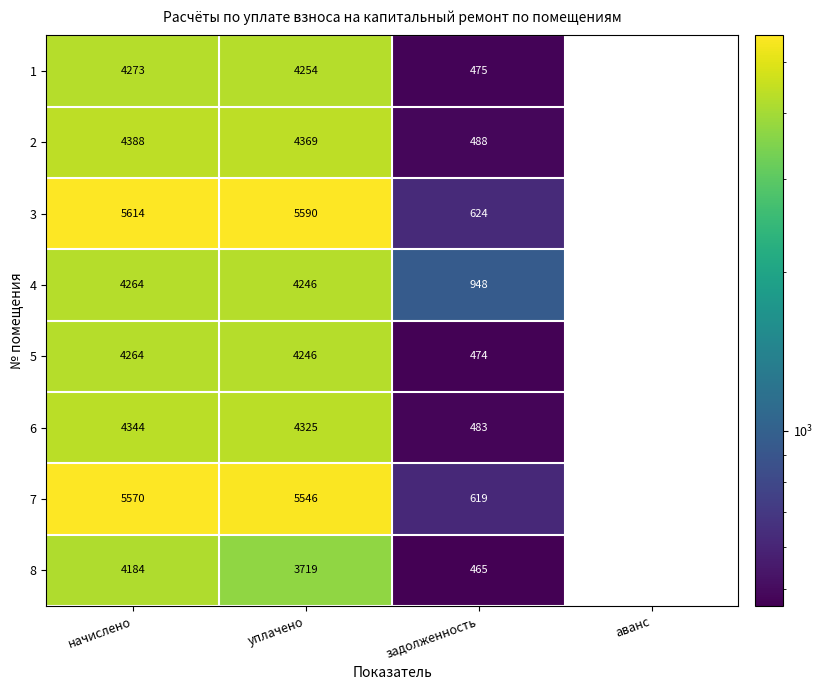

What is the average value of the 2 series?

2311